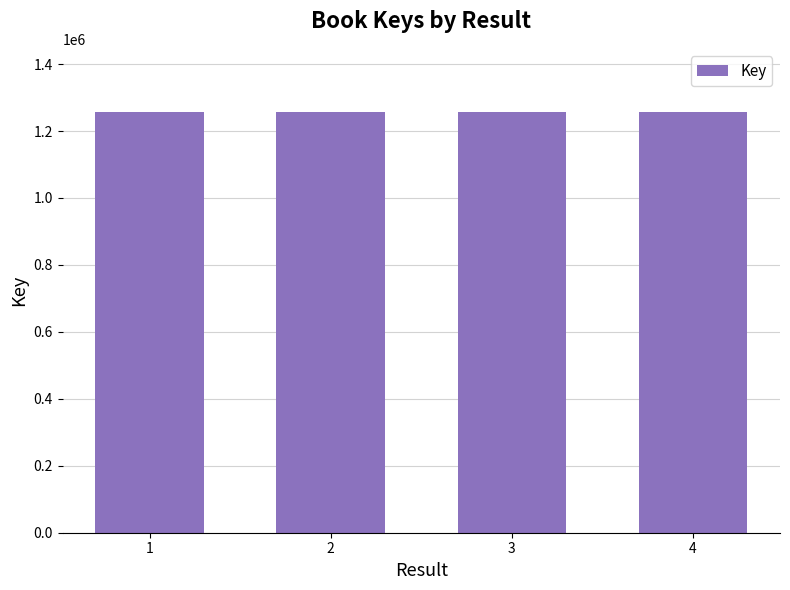

Are the bars grouped side by side (vs. stacked)?

No